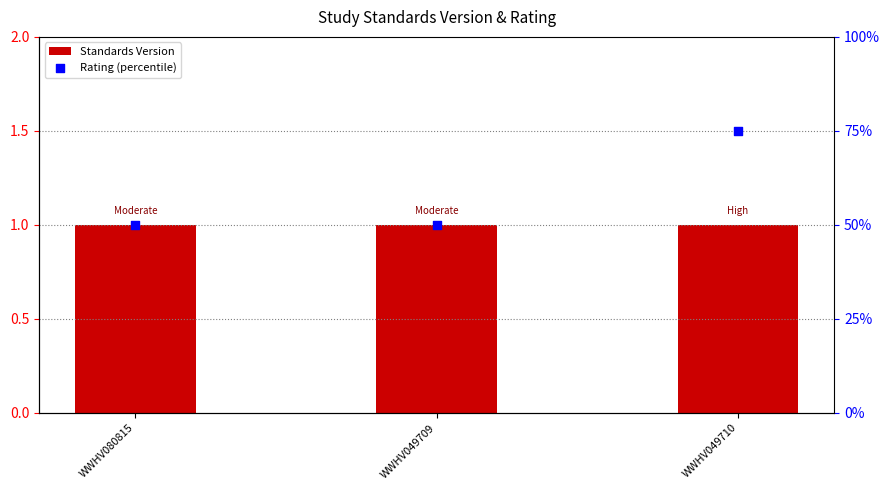

Is the value of Rating (percentile) at WWHV080815 greater than the value of Standards Version at WWHV080815?

Yes